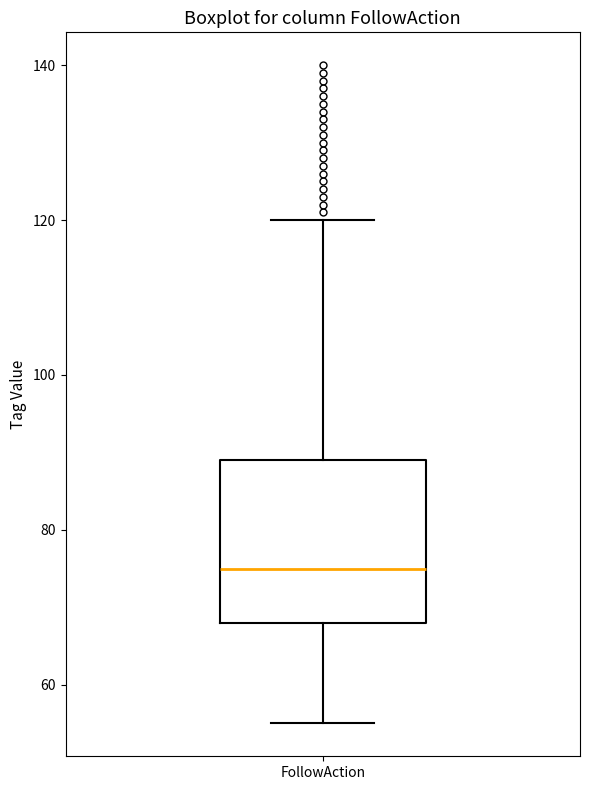

Read this box plot against the y-axis: the position of the median line, the range covered by the box, and the ends of both whiskers. The values are not printed on the chart, so give them approximately, as read against the axis.

median 76, box 68 to 90, whiskers 56 to 120